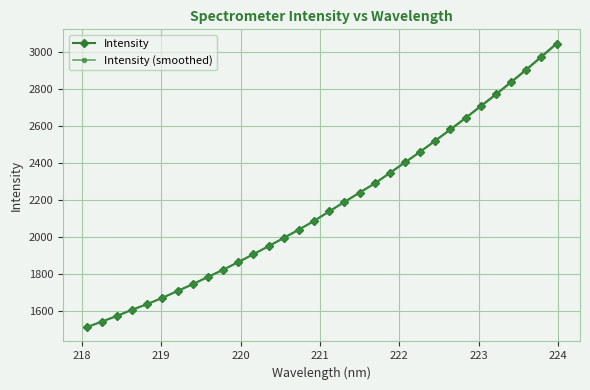

What is the value of the Intensity (smoothed) point at the 20th from the left?

2288.4